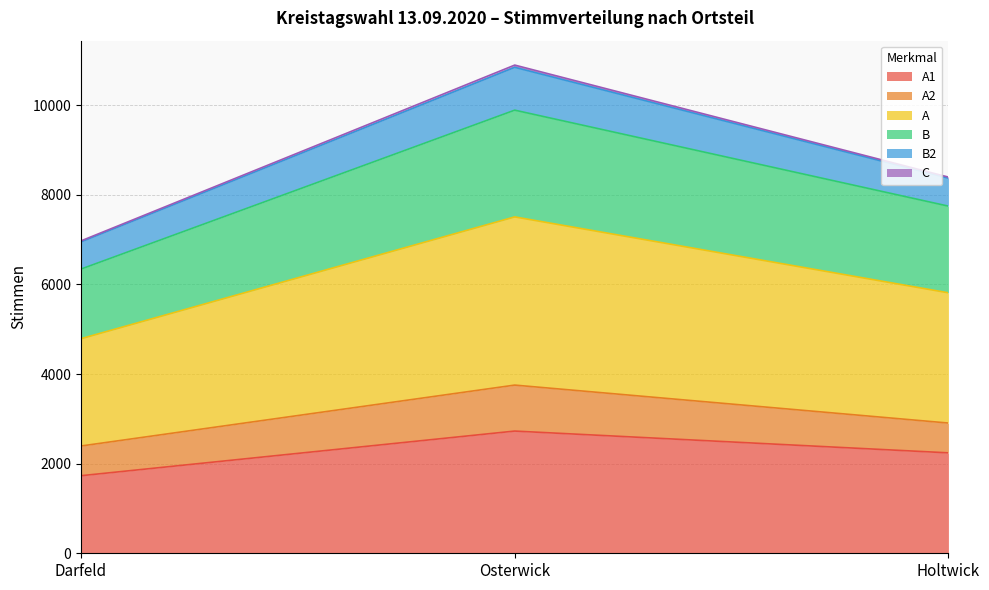

At which category is the sum across all series the highest?

Osterwick